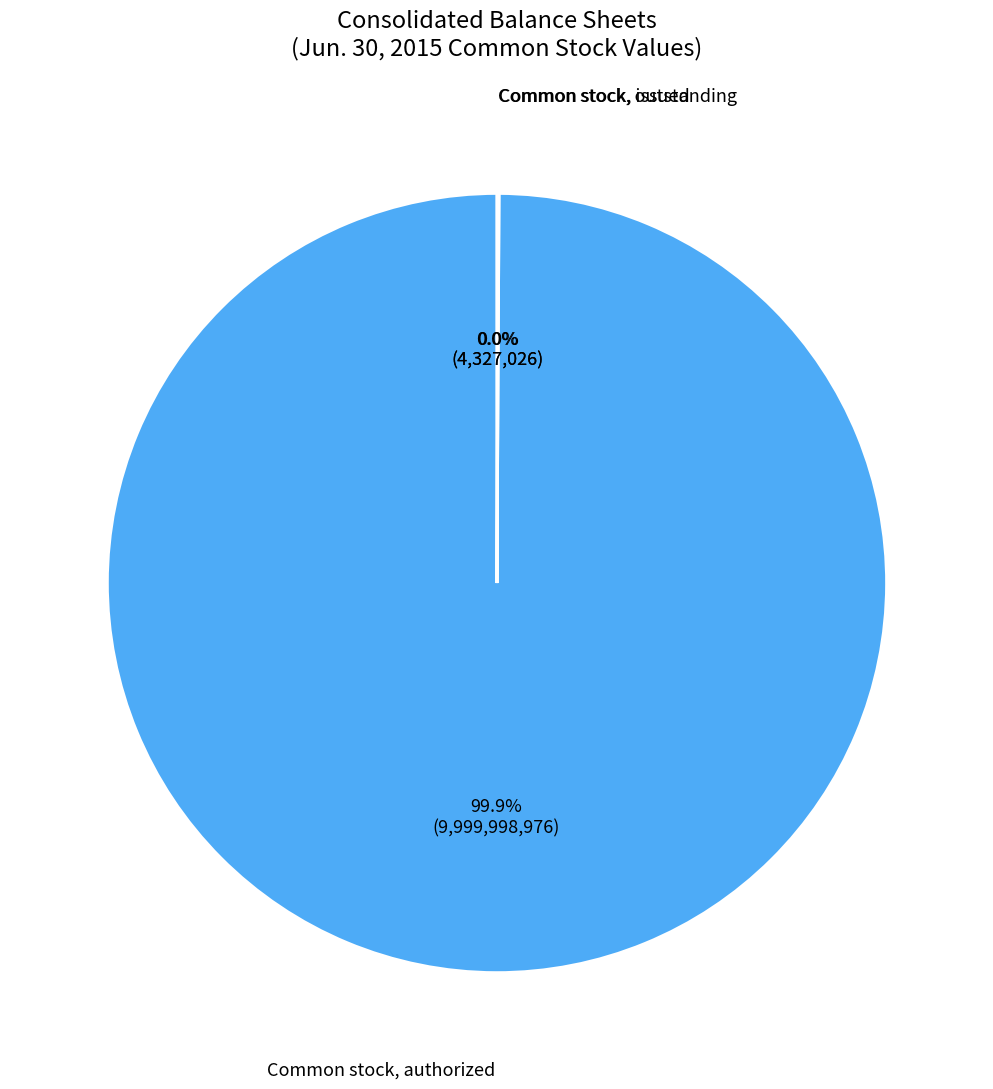

Does any single category account for the majority?

Yes